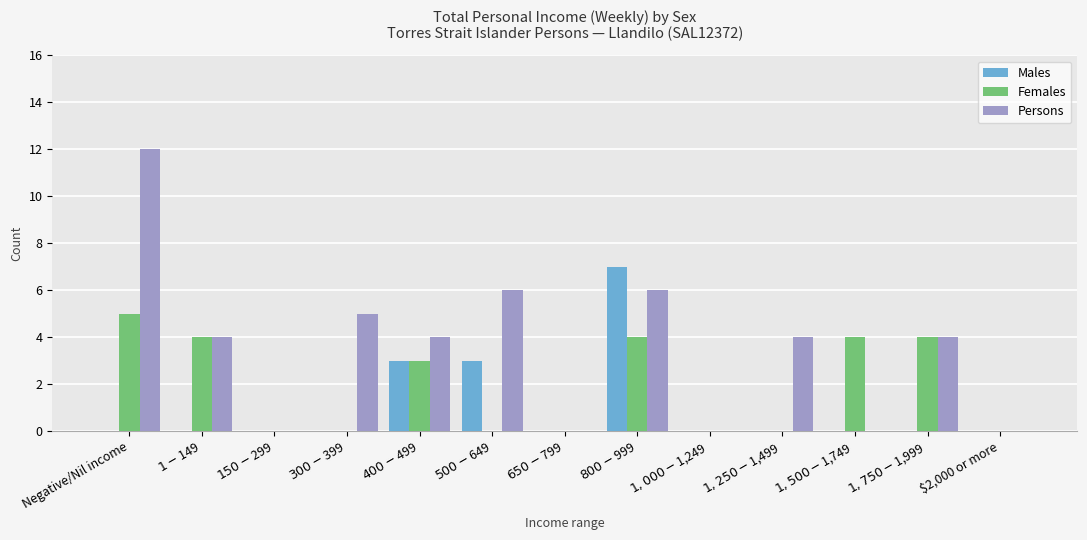

Which series has the largest range (max minus min)?

Persons